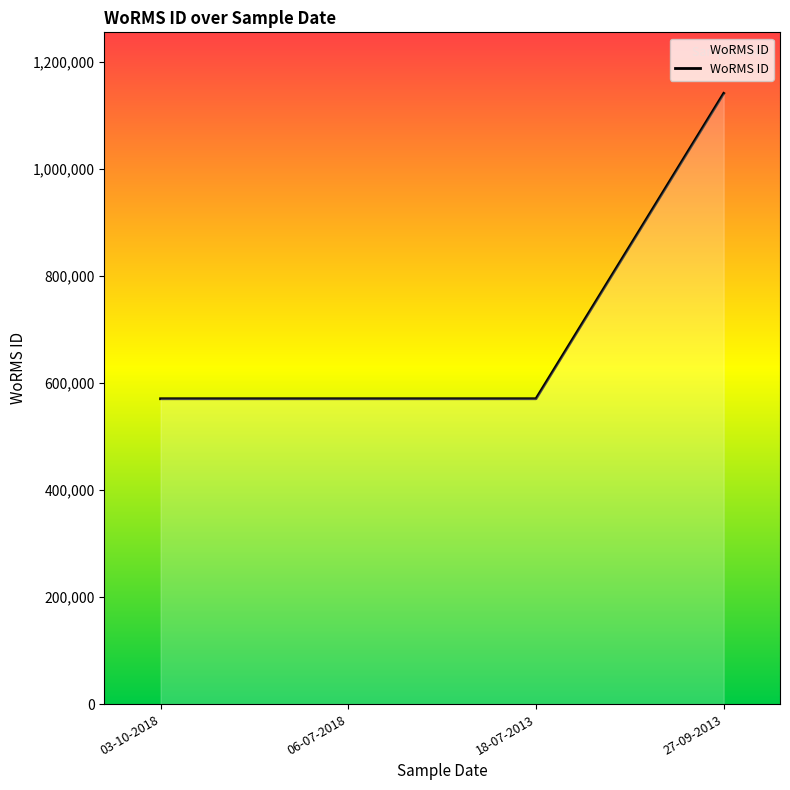

What is the smallest value displayed?

570662